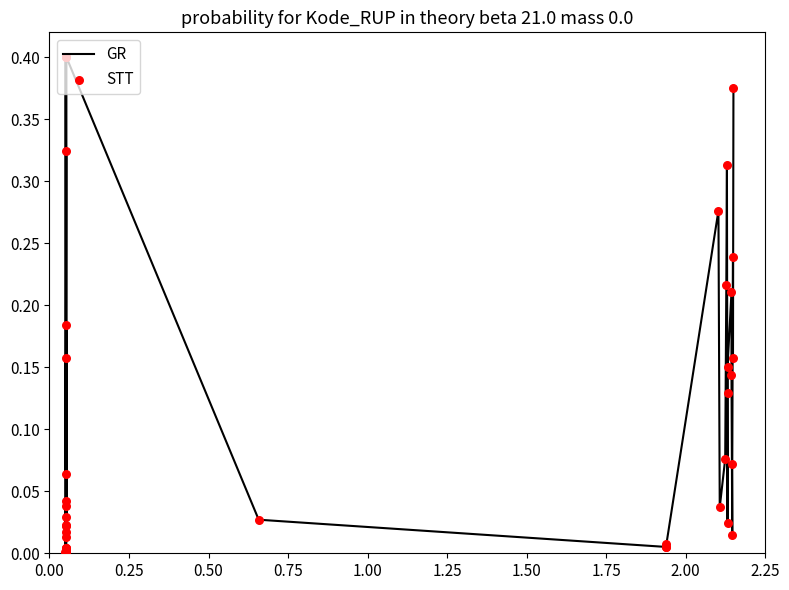

Does the chart have visible grid lines?

No